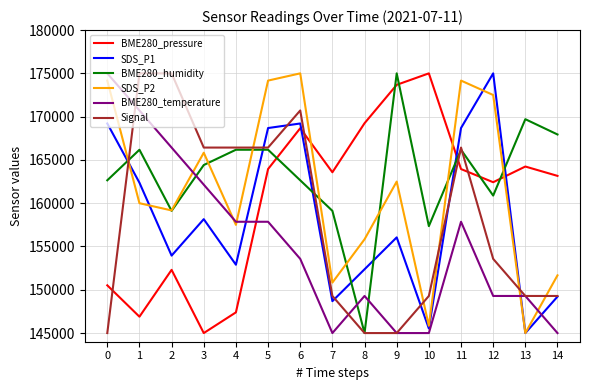

After their last crossing, which series has the higher values: BME280_humidity or SDS_P1?

BME280_humidity